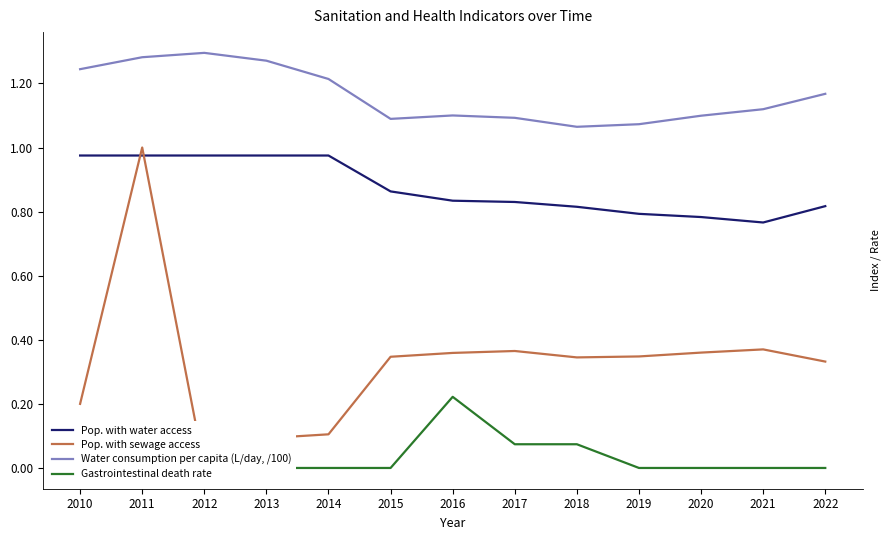

True or false: Pop. with sewage access has a value of 0.1 at 2013.

True